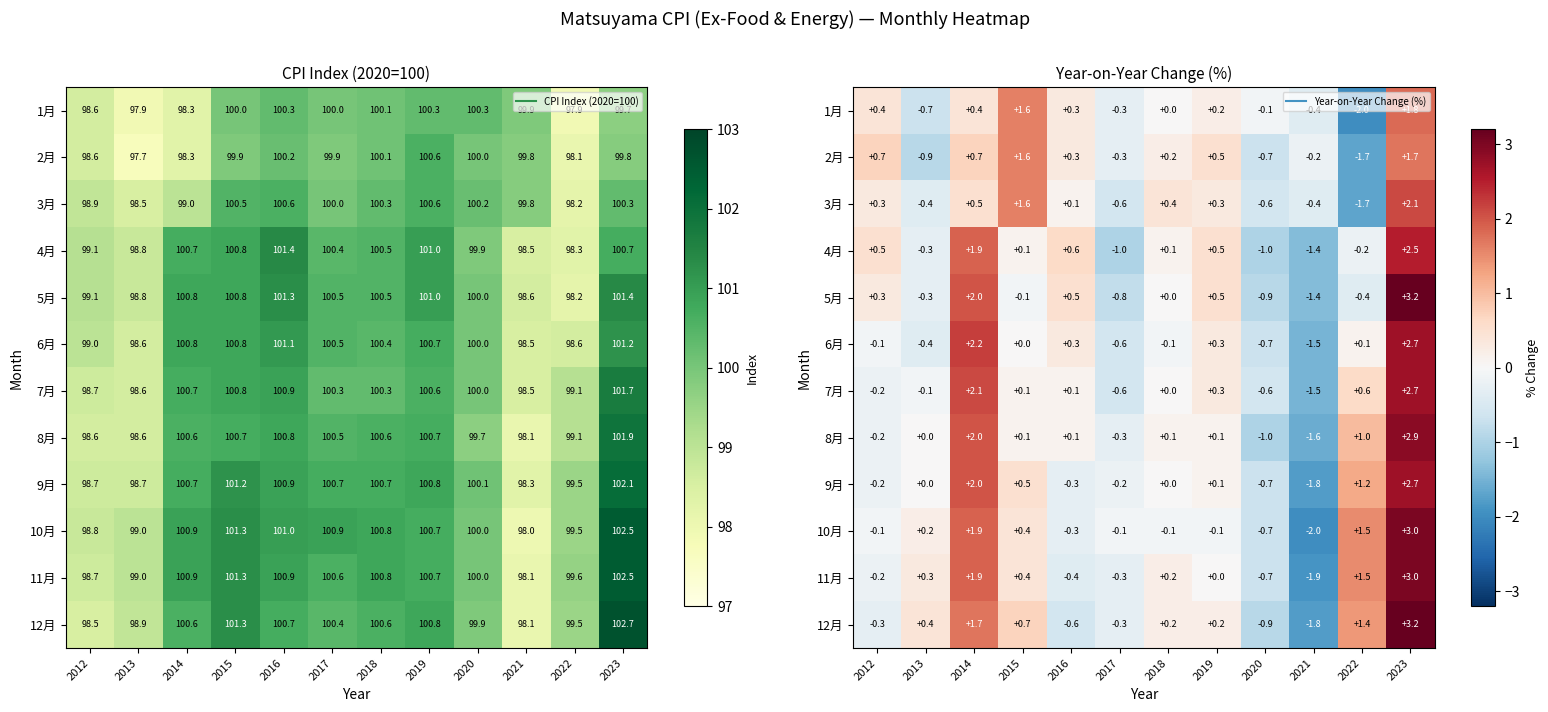

Is the value of 10月 at 2017 greater than the value of 12月 at 2016?

Yes